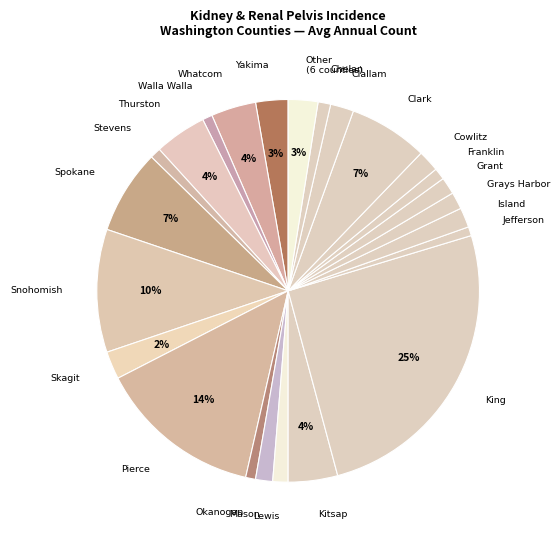

Is the sum of Snohomish and Clark greater than half?

No